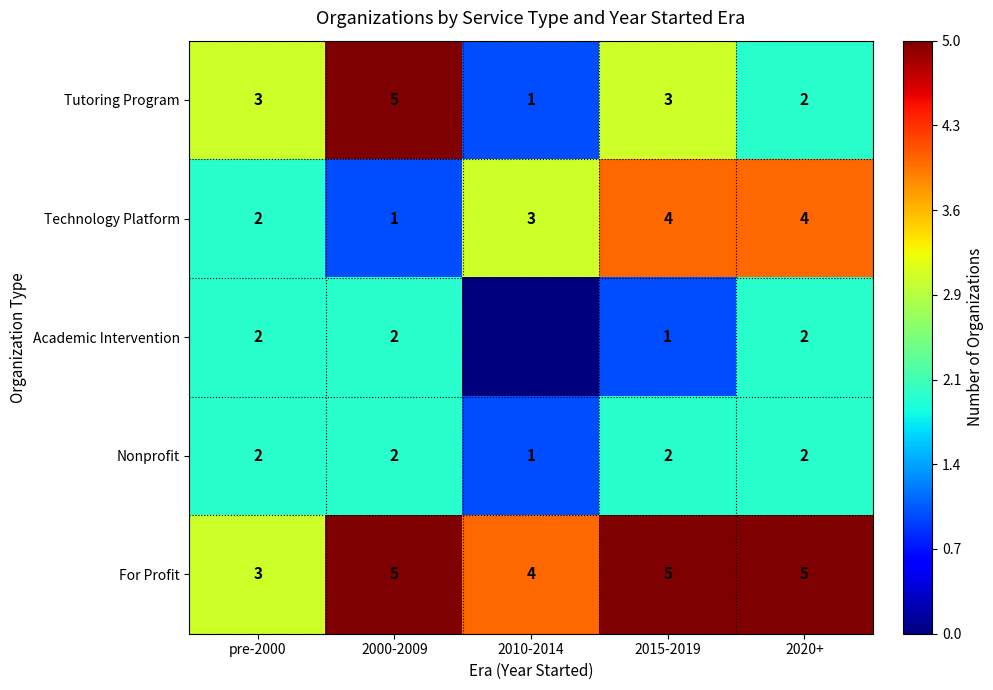

What is the difference between the maximum and second lowest values in the Tutoring Program series?

3